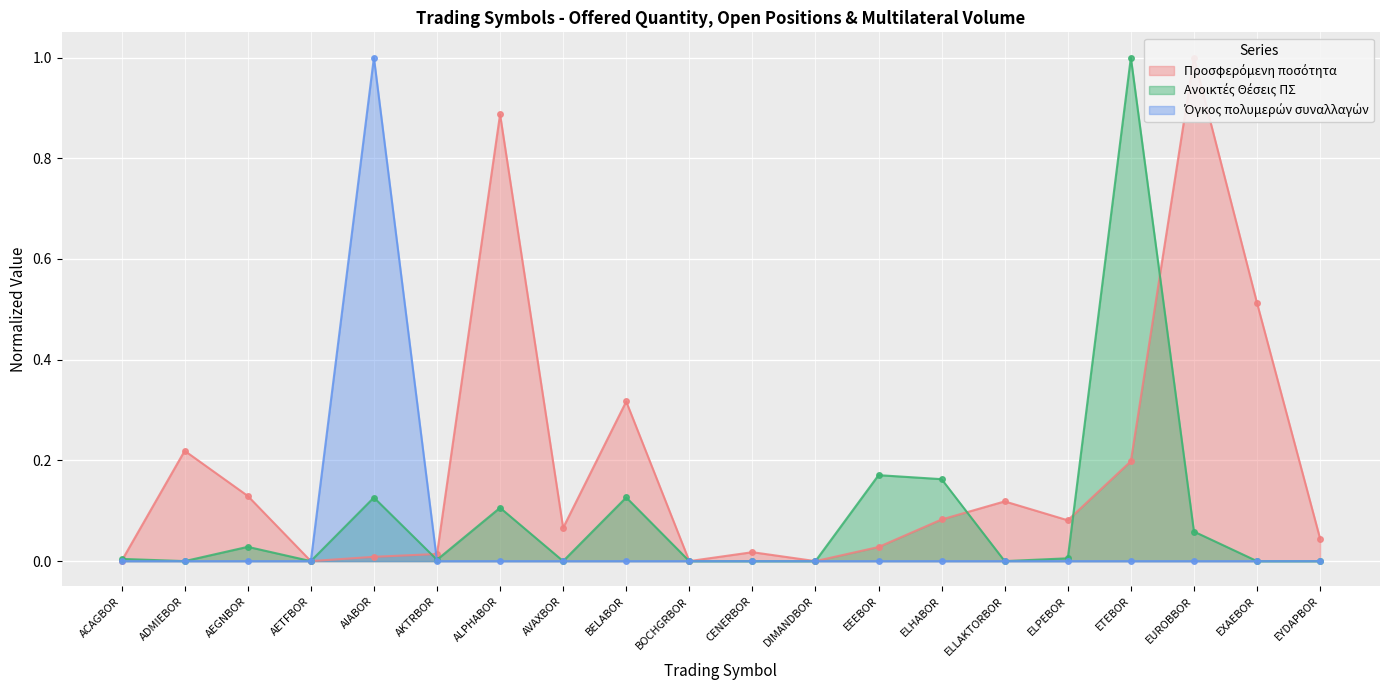

Reading right to left, what are all the values shown in this chart?

Προσφερόμενη ποσότητα: 0.0	0.5	1.0	0.2	0.1	0.1	0.1	0.0	0.0	0.0	0.0	0.3	0.1	0.9	0.0	0.0	0.0	0.1	0.2	0.0
Ανοικτές Θέσεις ΠΣ: 0.0	0.0	0.1	1.0	0.0	0.0	0.2	0.2	0.0	0.0	0.0	0.1	0.0	0.1	0.0	0.1	0.0	0.0	0.0	0.0
Όγκος πολυμερών συναλλαγών: 0.0	0.0	0.0	0.0	0.0	0.0	0.0	0.0	0.0	0.0	0.0	0.0	0.0	0.0	0.0	1.0	0.0	0.0	0.0	0.0